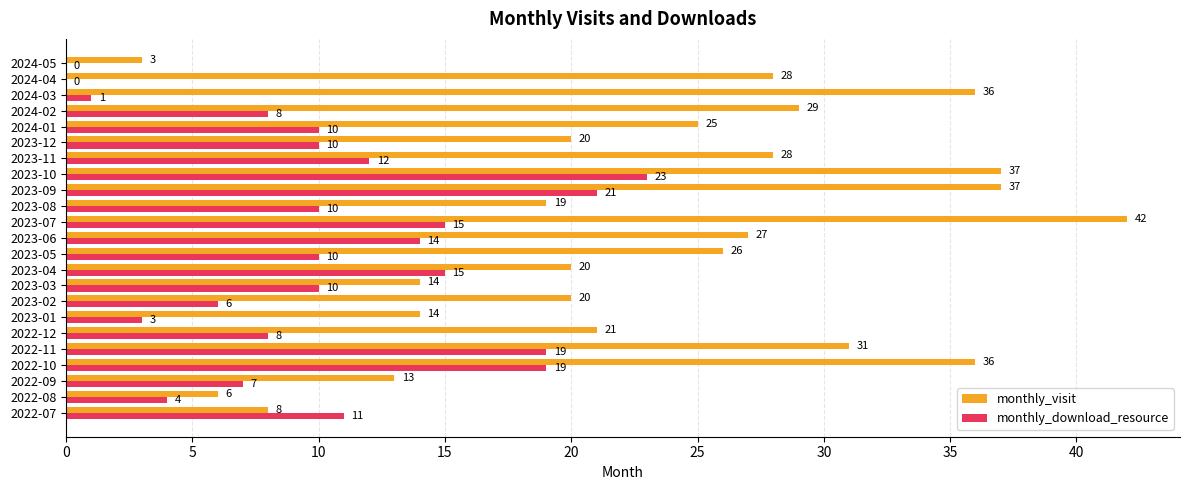

Is the value of monthly_download_resource at 2024-04 greater than the value of monthly_visit at 2023-05?

No